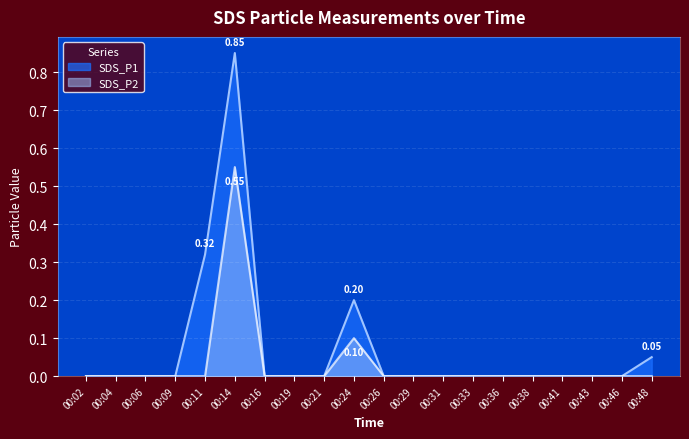

True or false: SDS_P2 and SDS_P1 cross at least once.

False